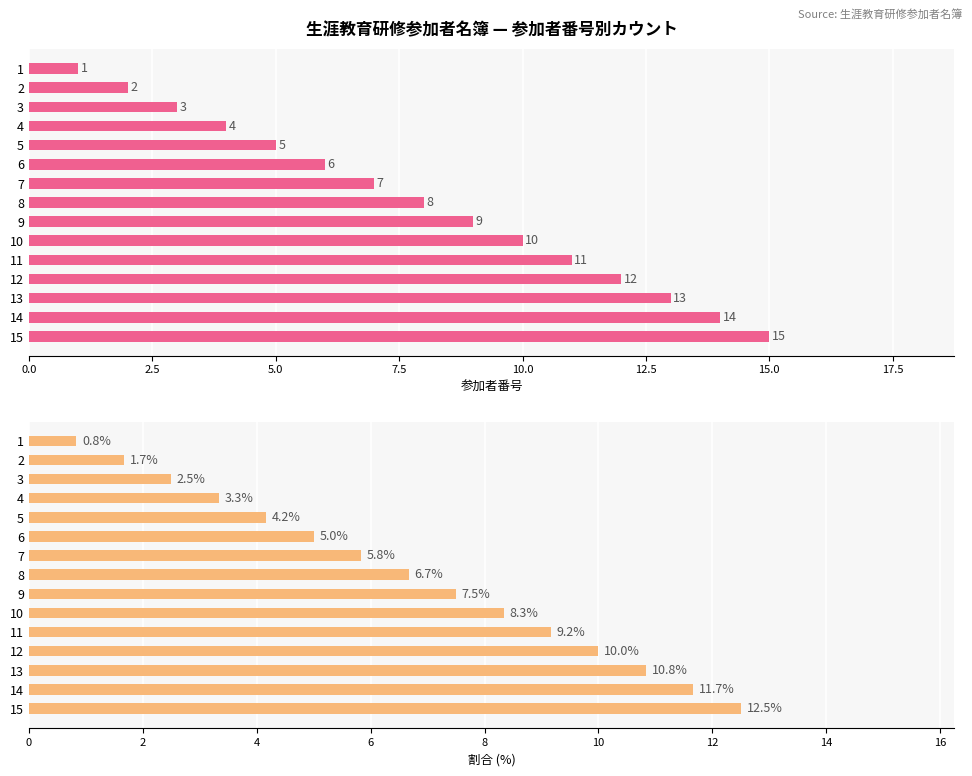

At how many categories does at least one series exceed 11?

4